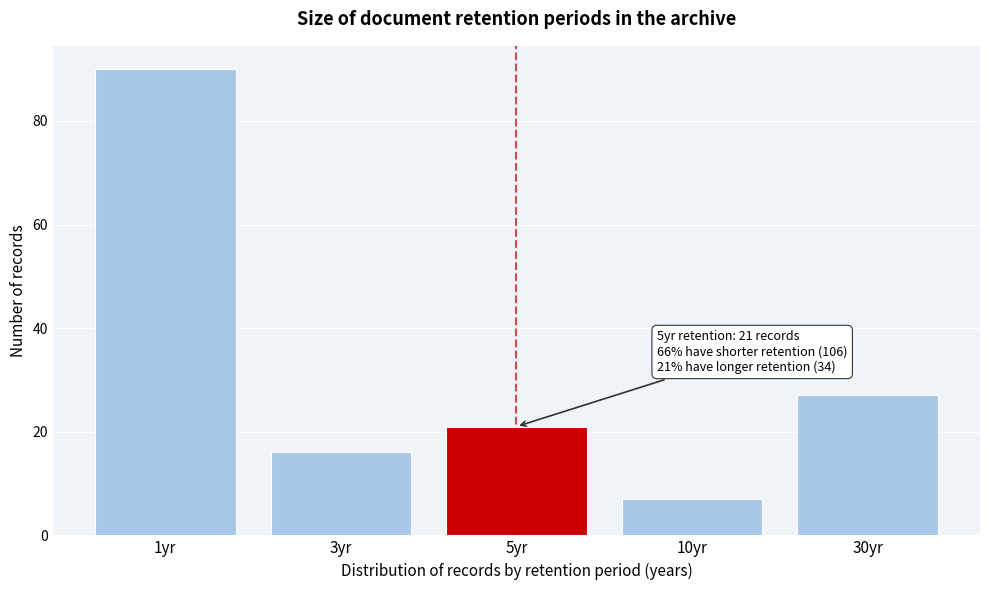

Reading right to left, extract all data points from this chart.

30yr=27	10yr=7	5yr=21	3yr=16	1yr=90